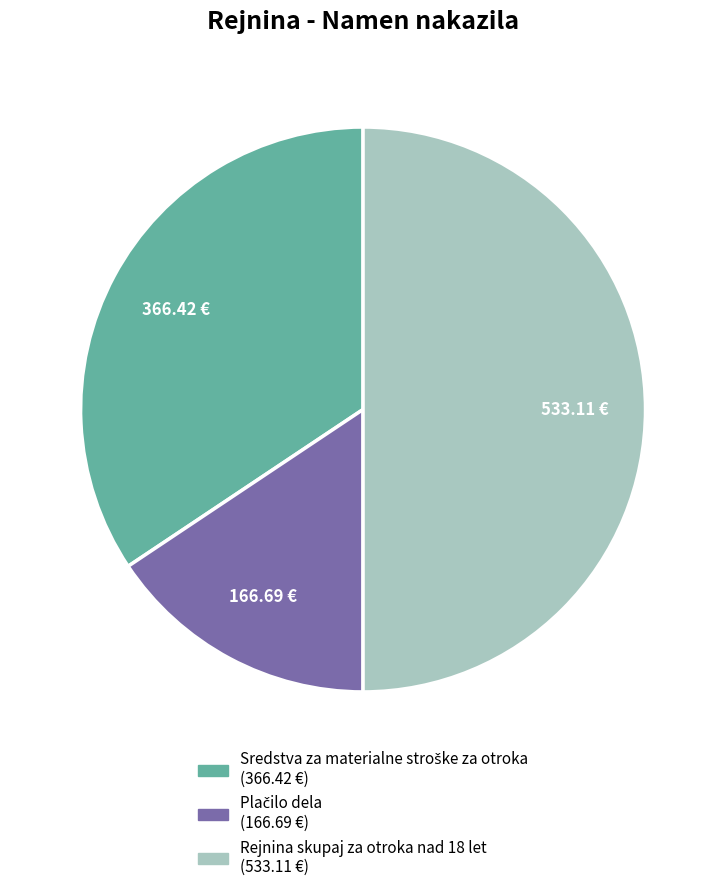

How many slices are in this pie chart?

3